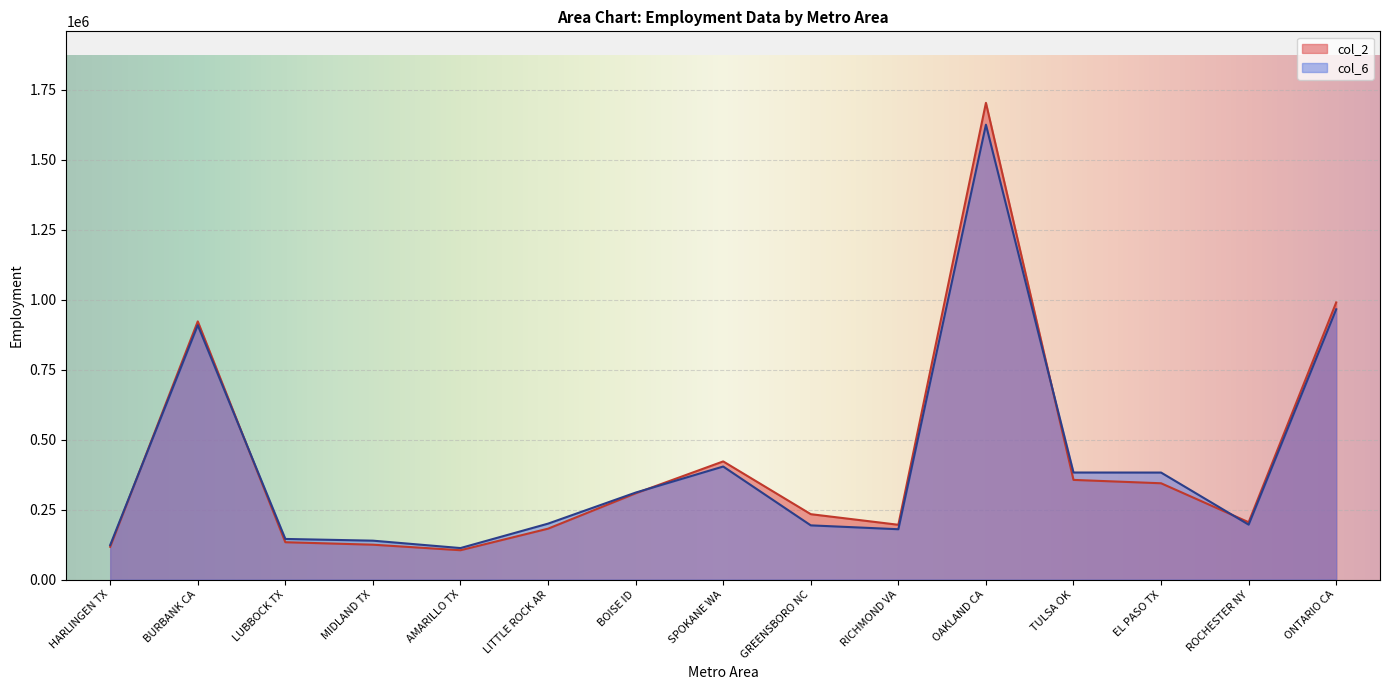

Does the chart display data point markers on the line(s)?

No